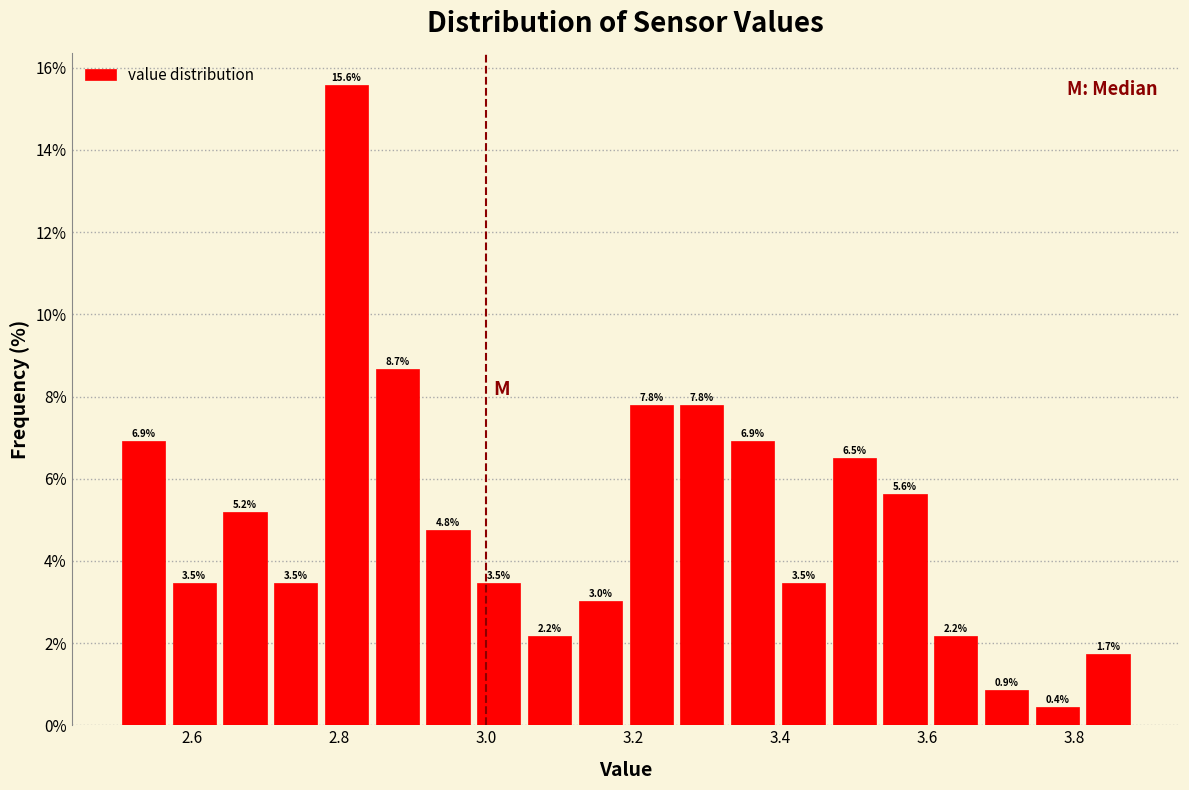

Around what value on the x-axis is the tallest bar? Give the approximate position of its centre, as read against the axis.

2.82